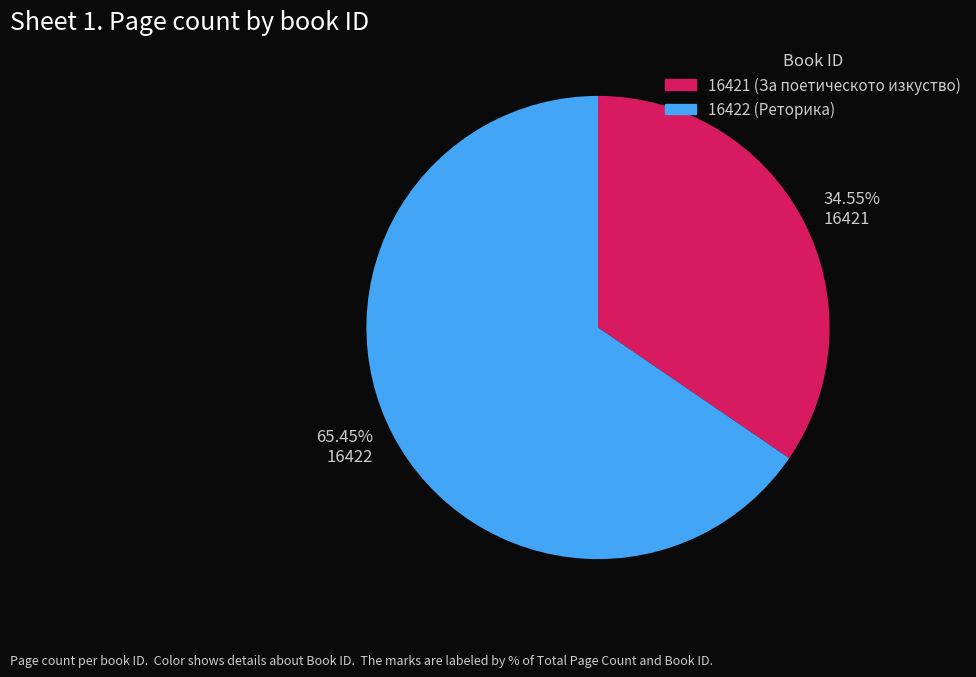

Is it true that 16421 is 35% of the pie?

True